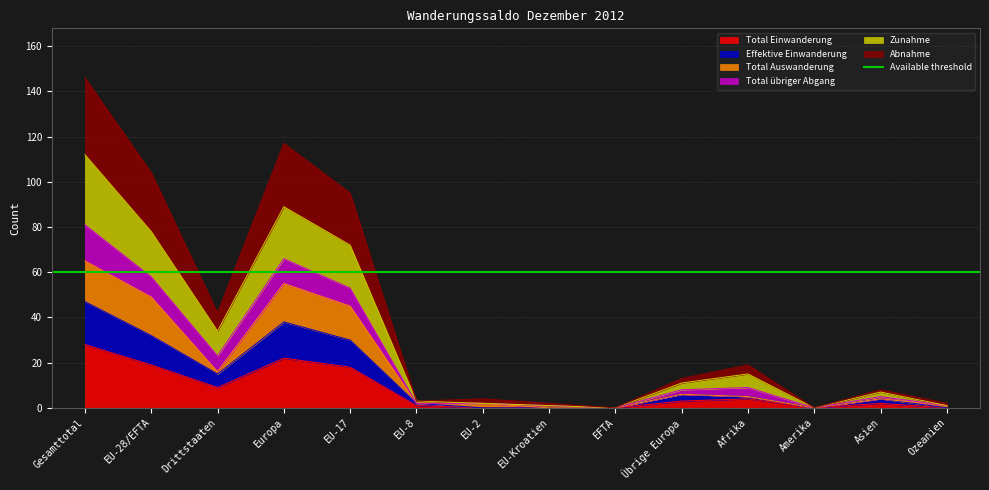

True or false: Total Einwanderung and Abnahme intersect in this chart.

False